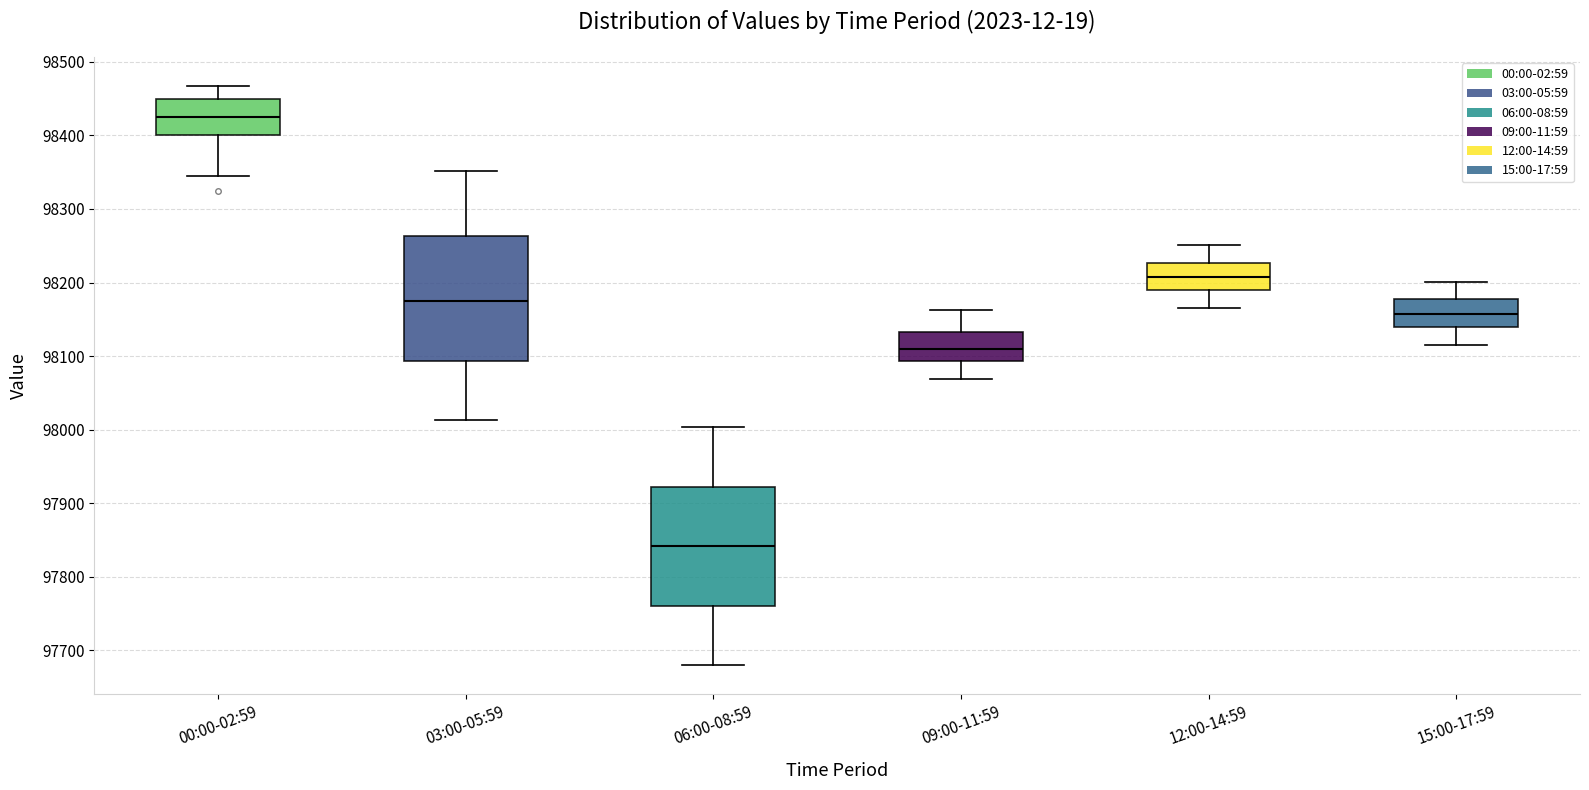

Reading left to right, transcribe this box plot: for each box, give where its median line is, the range the box spans, and where its two whiskers end, as read against the y-axis. The values are not printed on the chart, so give them approximately, as read against the axis.

00:00-02:59: median 98420, box 98400 to 98450, whiskers 98340 to 98470
03:00-05:59: median 98170, box 98090 to 98260, whiskers 98010 to 98350
06:00-08:59: median 97840, box 97760 to 97920, whiskers 97680 to 98000
09:00-11:59: median 98110, box 98090 to 98130, whiskers 98070 to 98160
12:00-14:59: median 98210, box 98190 to 98230, whiskers 98170 to 98250
15:00-17:59: median 98160, box 98140 to 98180, whiskers 98120 to 98200